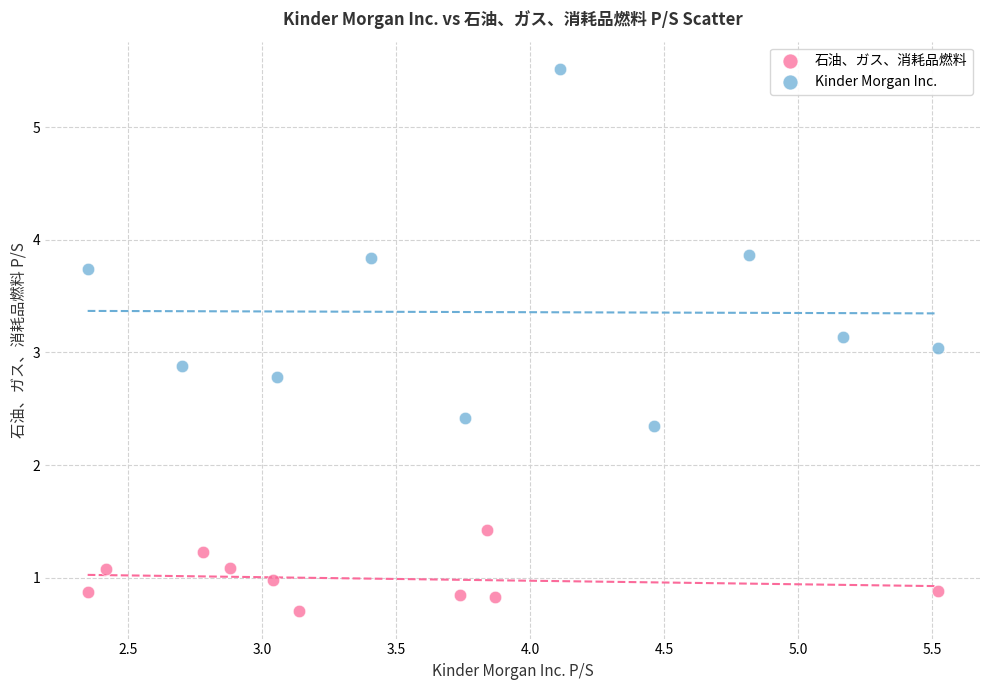

Which series contains the highest Y value?

Kinder Morgan Inc.